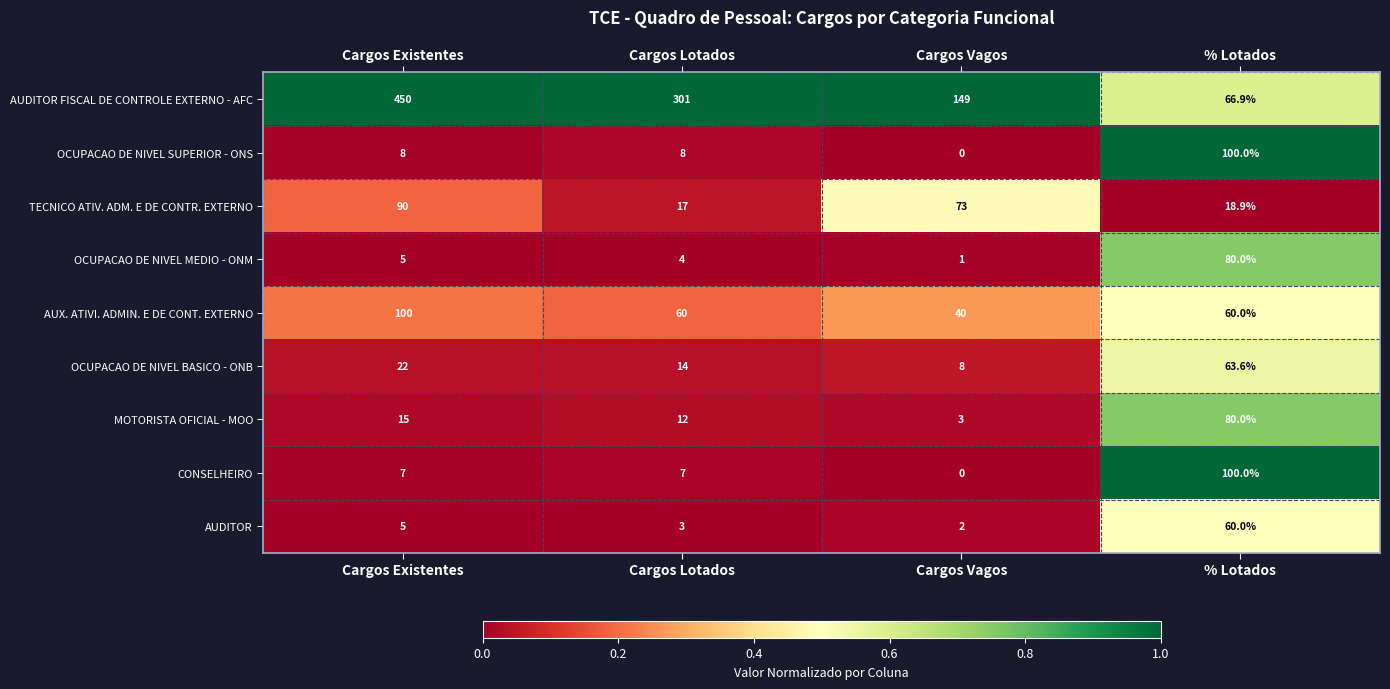

Where does the TECNICO ATIV. ADM. E DE CONTR. EXTERNO series first go above 73?

Cargos Existentes